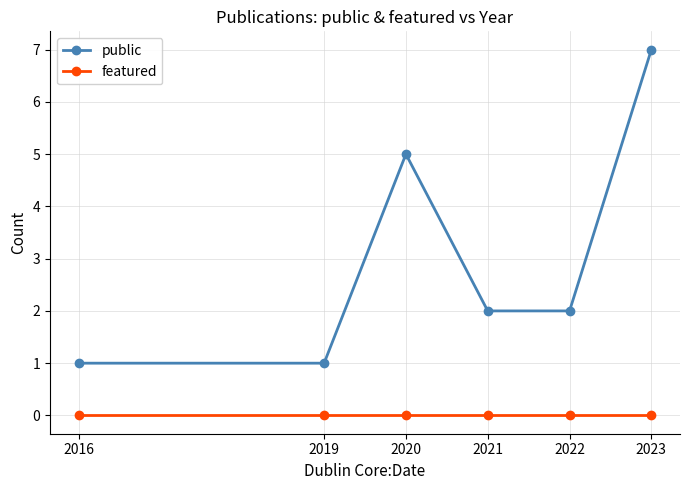

What are all the series names shown in the legend?

public, featured